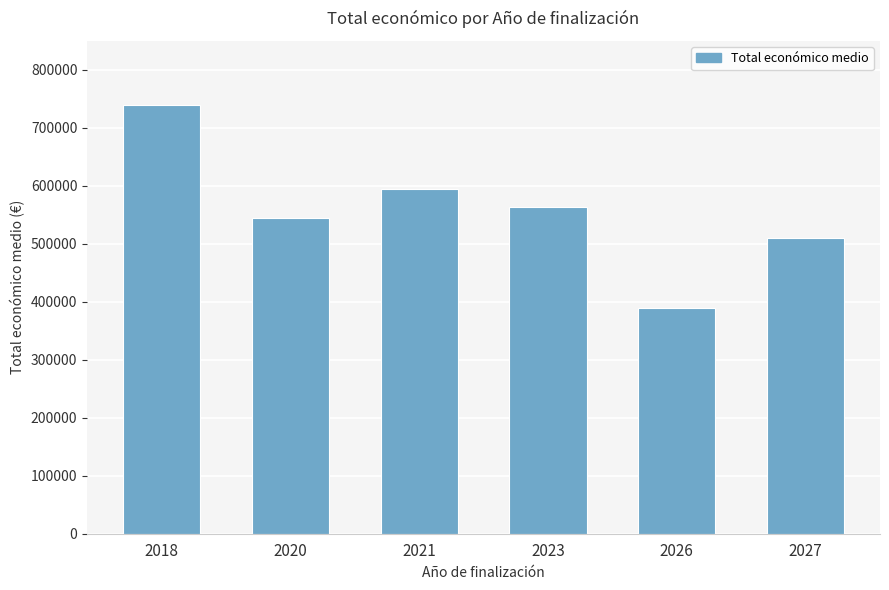

How many data points are less than 563948?

3